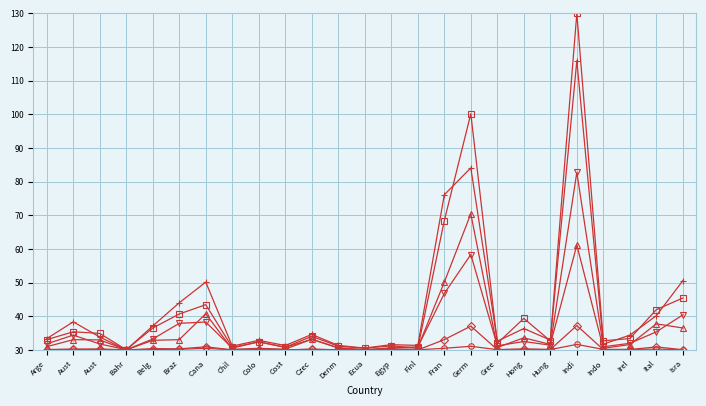

What is the greatest value displayed?

130.0